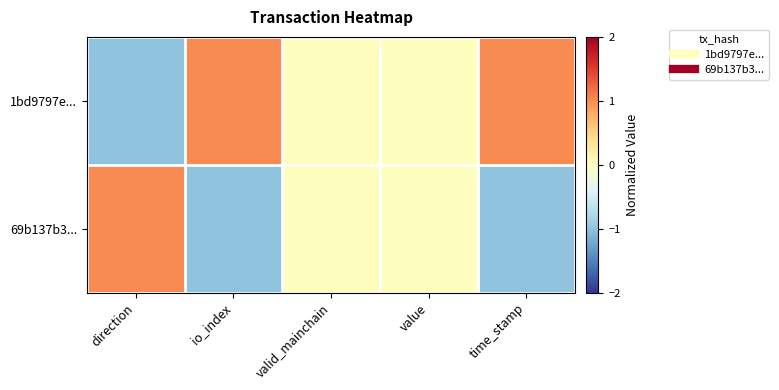

Rank the series at valid_mainchain from highest to lowest value.

1bd9797e..., 69b137b3...